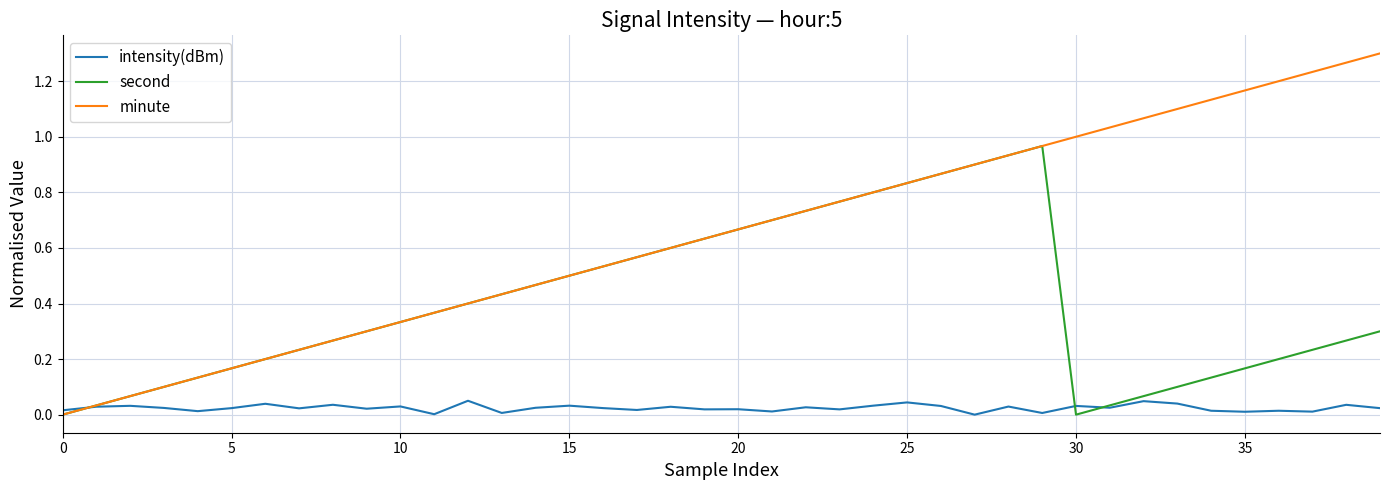

True or false: minute has more than 1 interior local peaks.

False